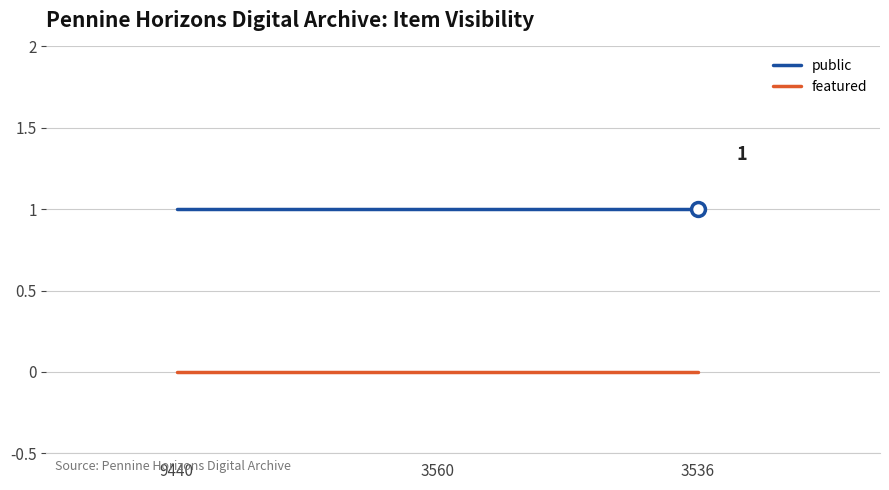

What is the difference between the highest and lowest values at 3560?

1